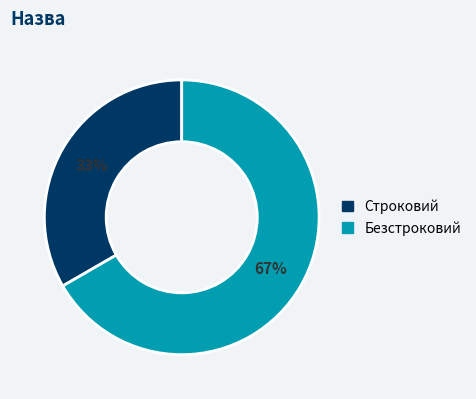

The Строковий slice represents 33% of the pie. True or false?

True